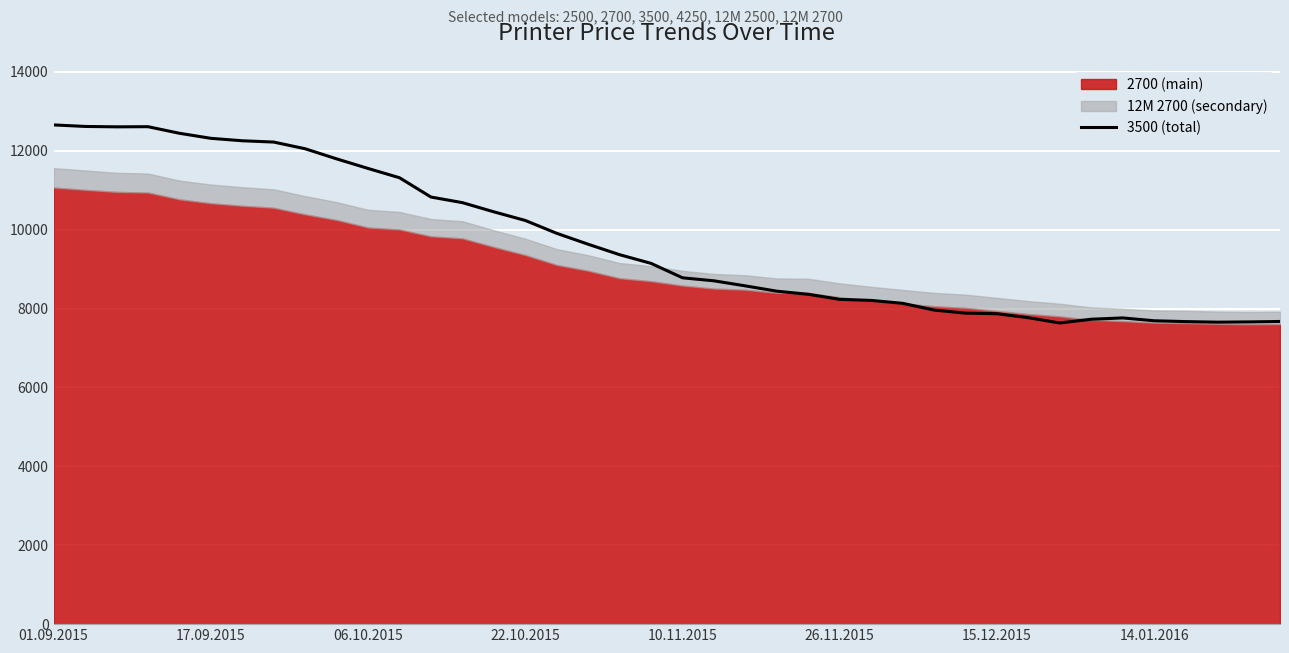

What is the highest value of the 3500 (total) series?

12658